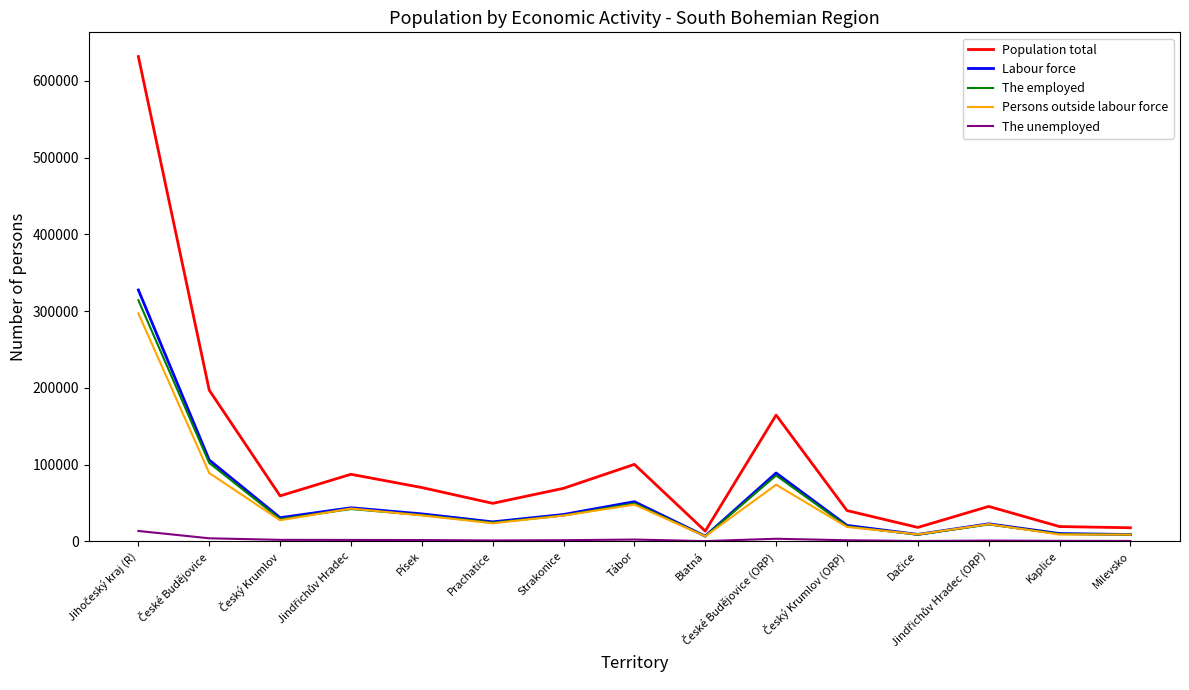

What is the maximum value shown in the chart?

631803